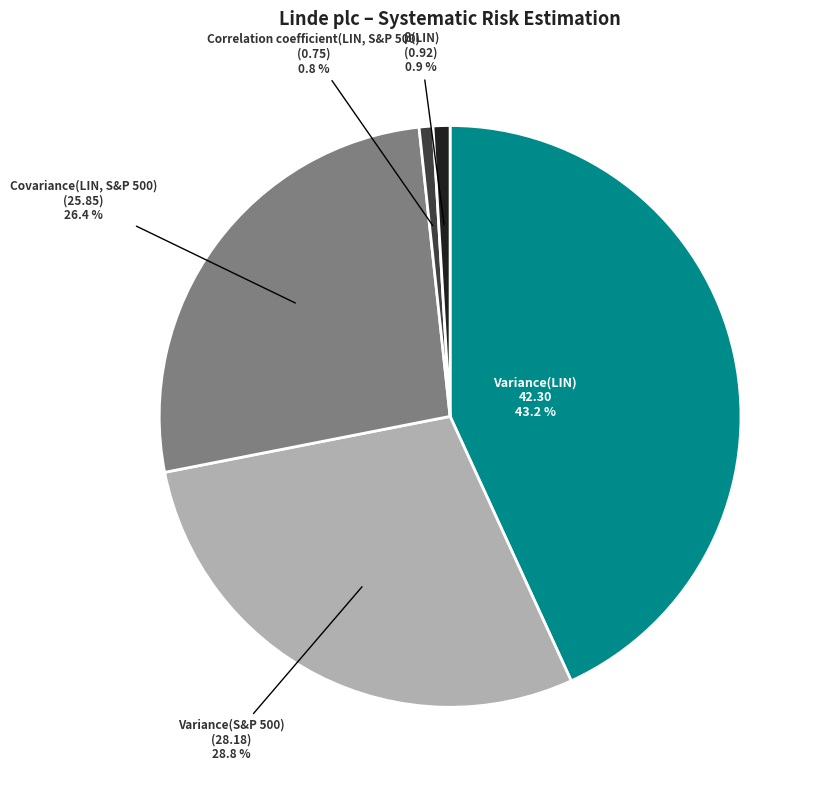

How many segments does this pie chart have?

5